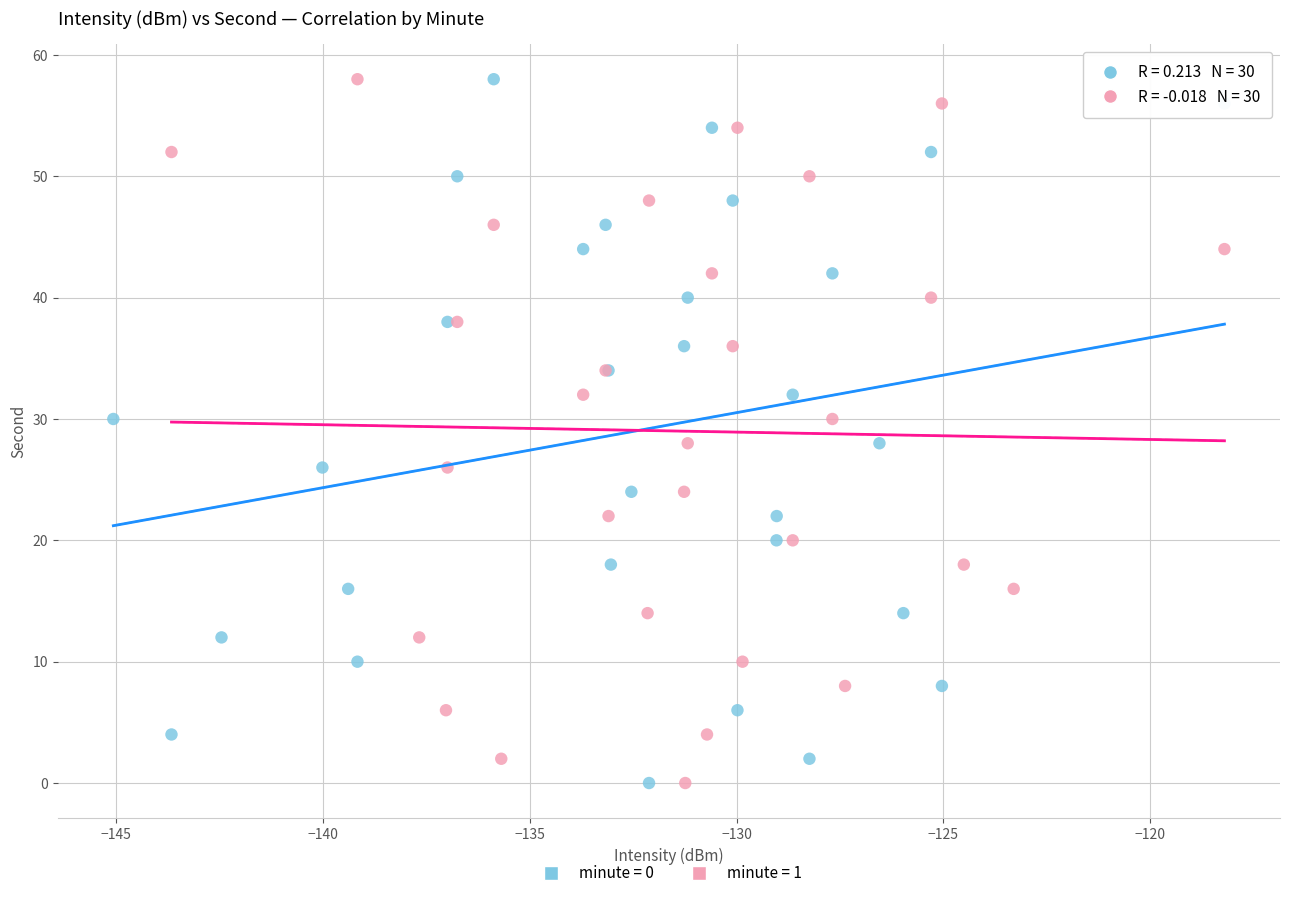

What are all the series names shown in the legend?

minute = 0, minute = 1